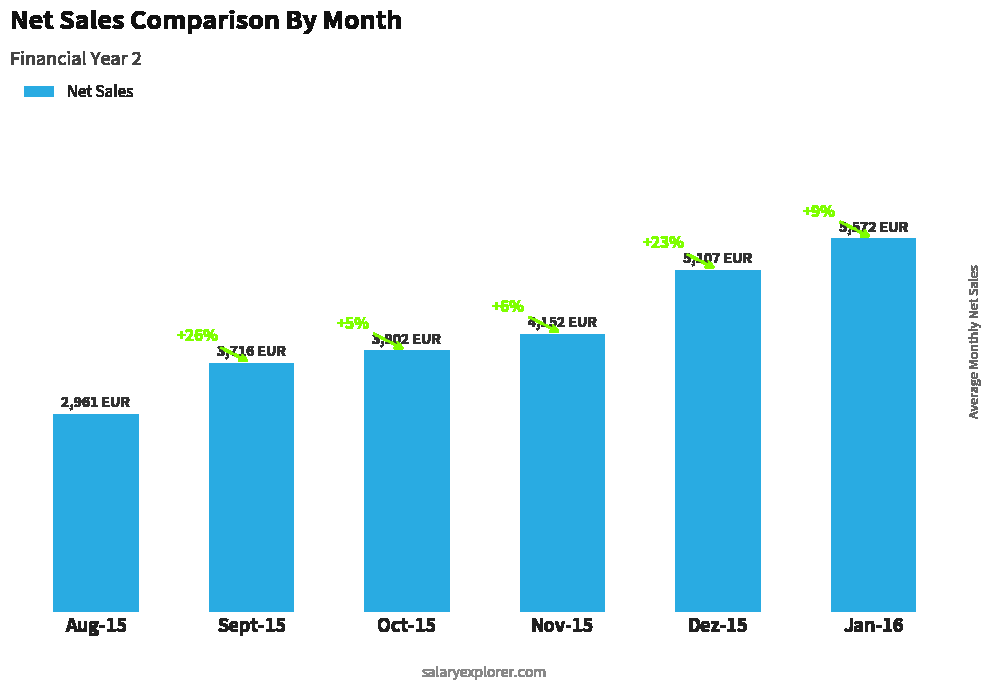

Are the bars horizontal?

No